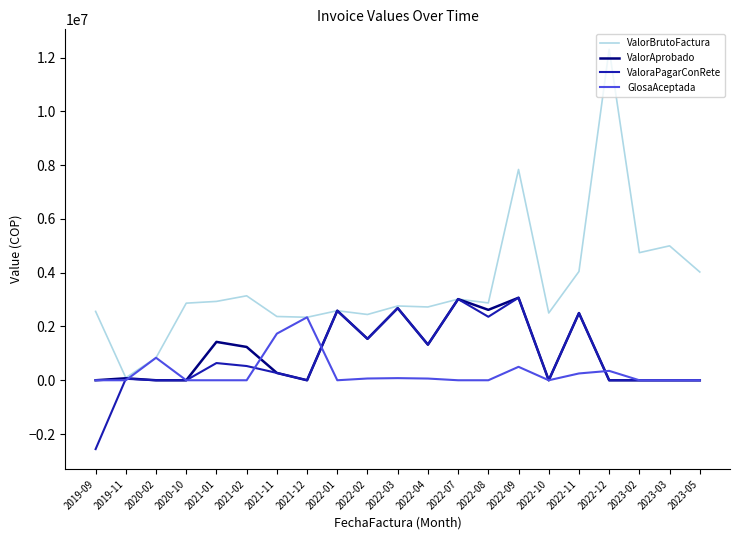

Is it true that ValorBrutoFactura equals 2867984.0 at 2020-10?

True